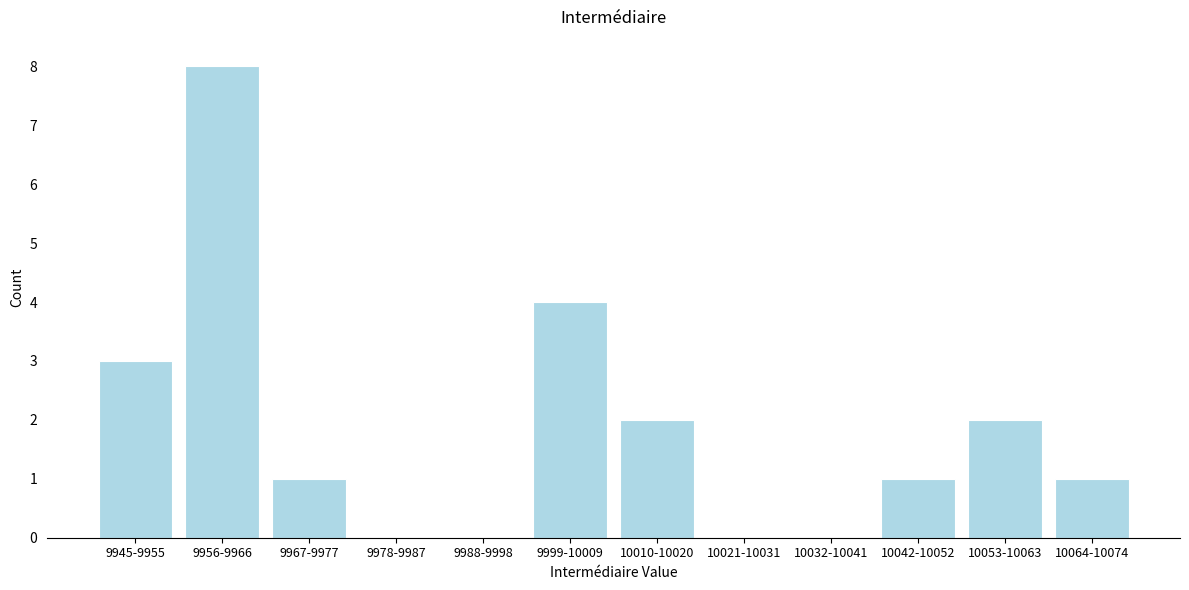

Reading right to left, transcribe all the data shown in this chart.

10064-10074=1	10053-10063=2	10042-10052=1	10032-10041=0	10021-10031=0	10010-10020=2	9999-10009=4	9988-9998=0	9978-9987=0	9967-9977=1	9956-9966=8	9945-9955=3